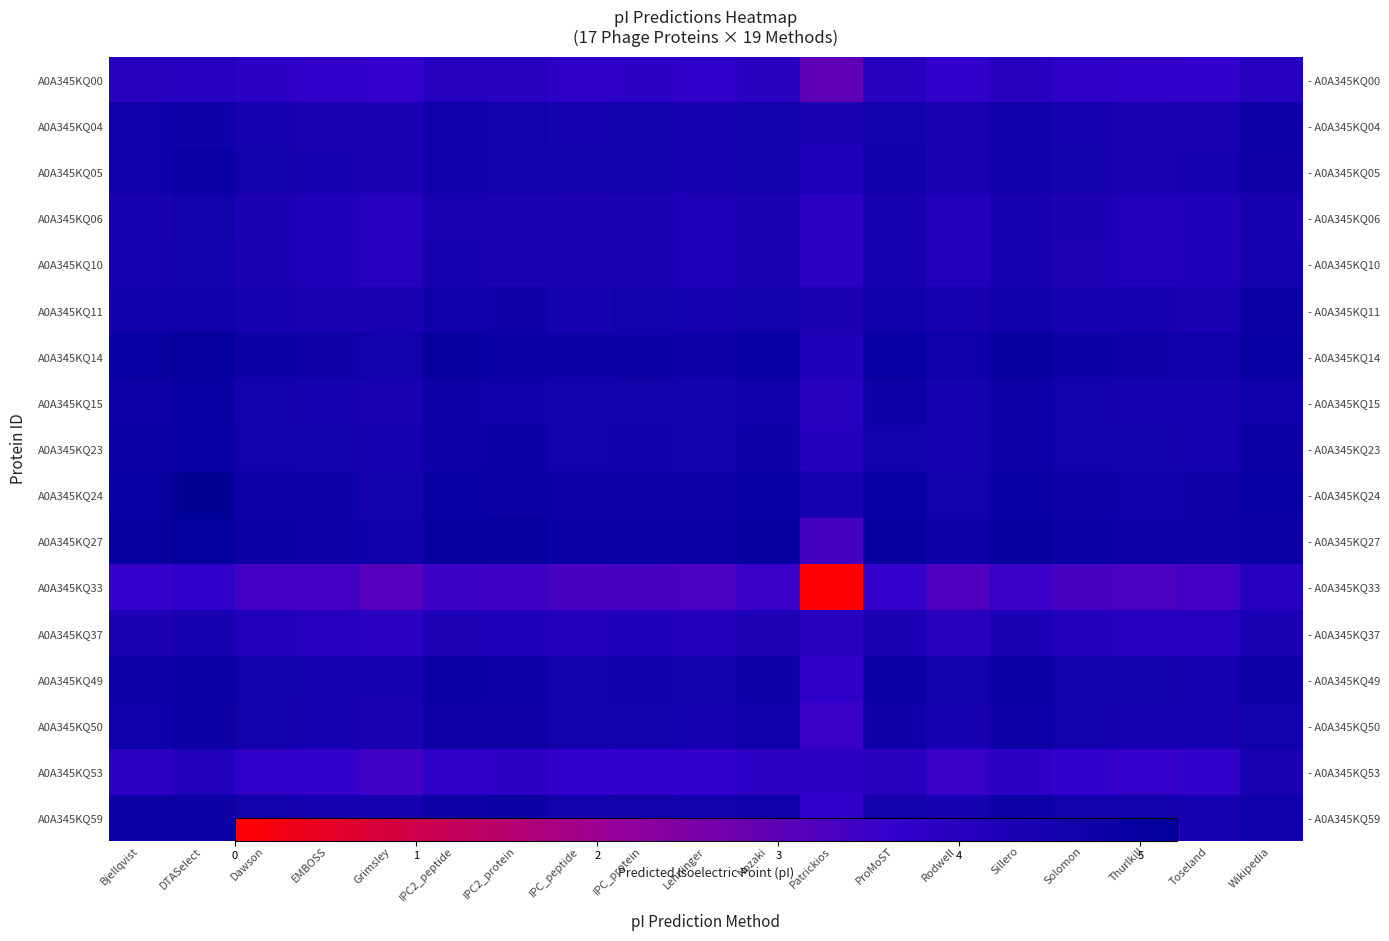

Count the A0A345KQ49 values in the range 4 to 5.

18